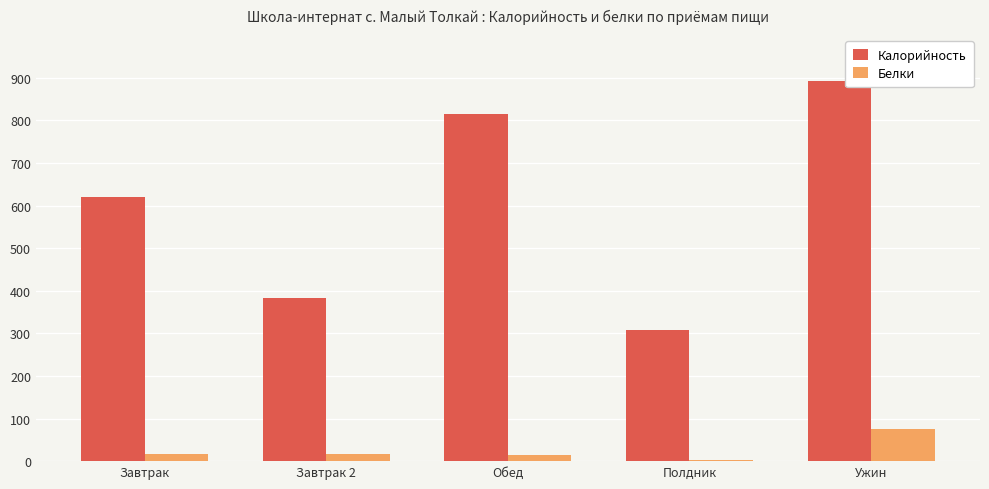

What are all the series names shown in the legend?

Калорийность, Белки